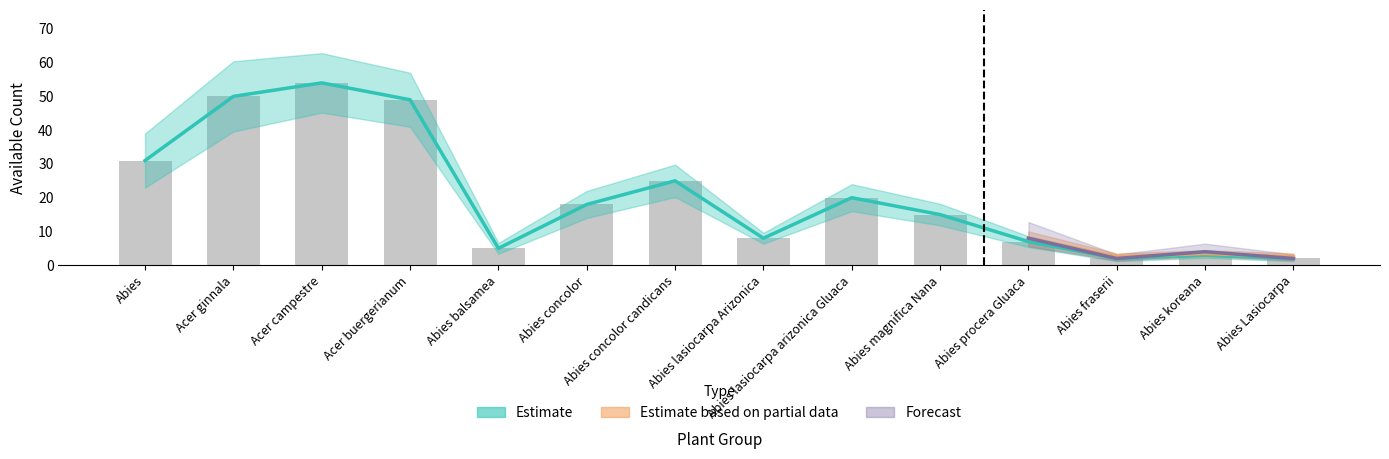

The value of Forecast at Acer buergerianum is 49. True or false?

True